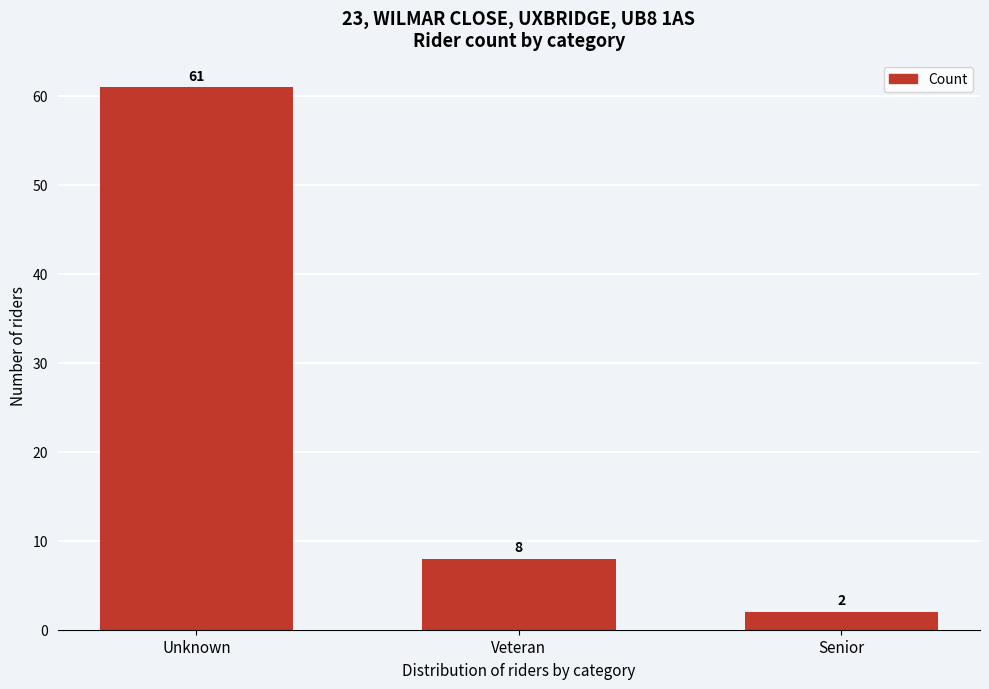

Reading left to right, transcribe all the data shown in this chart.

61	8	2